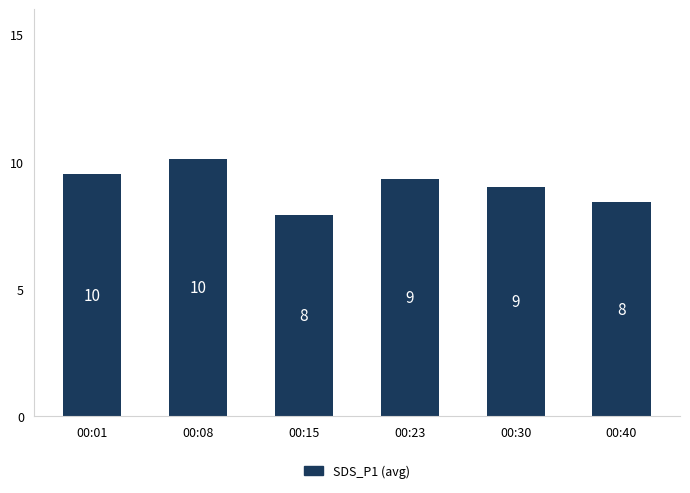

The chart shows a value of 4.6 at 00:23. True or false?

False